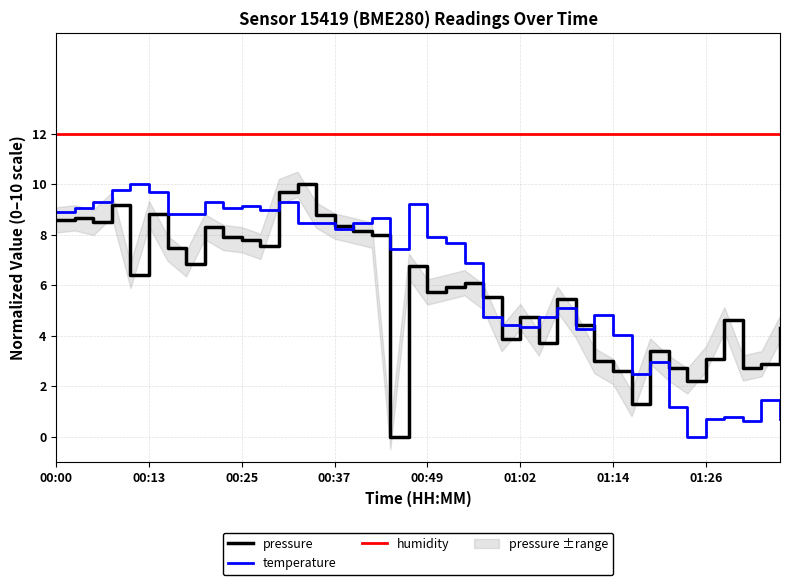

At which category does the chart reach its peak across all series?

00:00